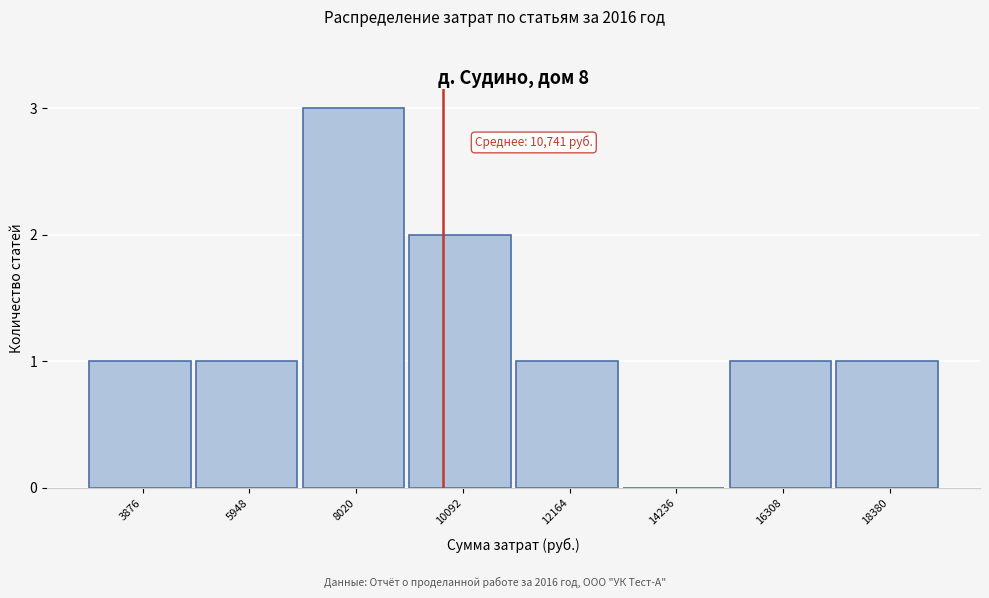

Reading left to right, list all the values displayed in this chart.

3876=1	5948=1	8020=3	10092=2	12164=1	14236=0	16308=1	18380=1